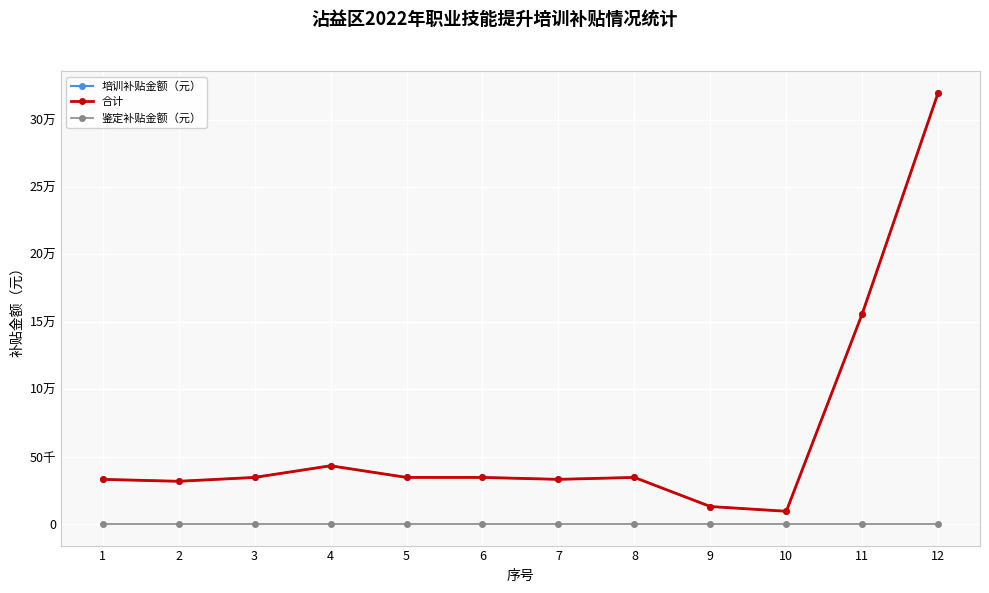

In 合计, how many points are lower than both neighbors (excluding endpoints)?

3